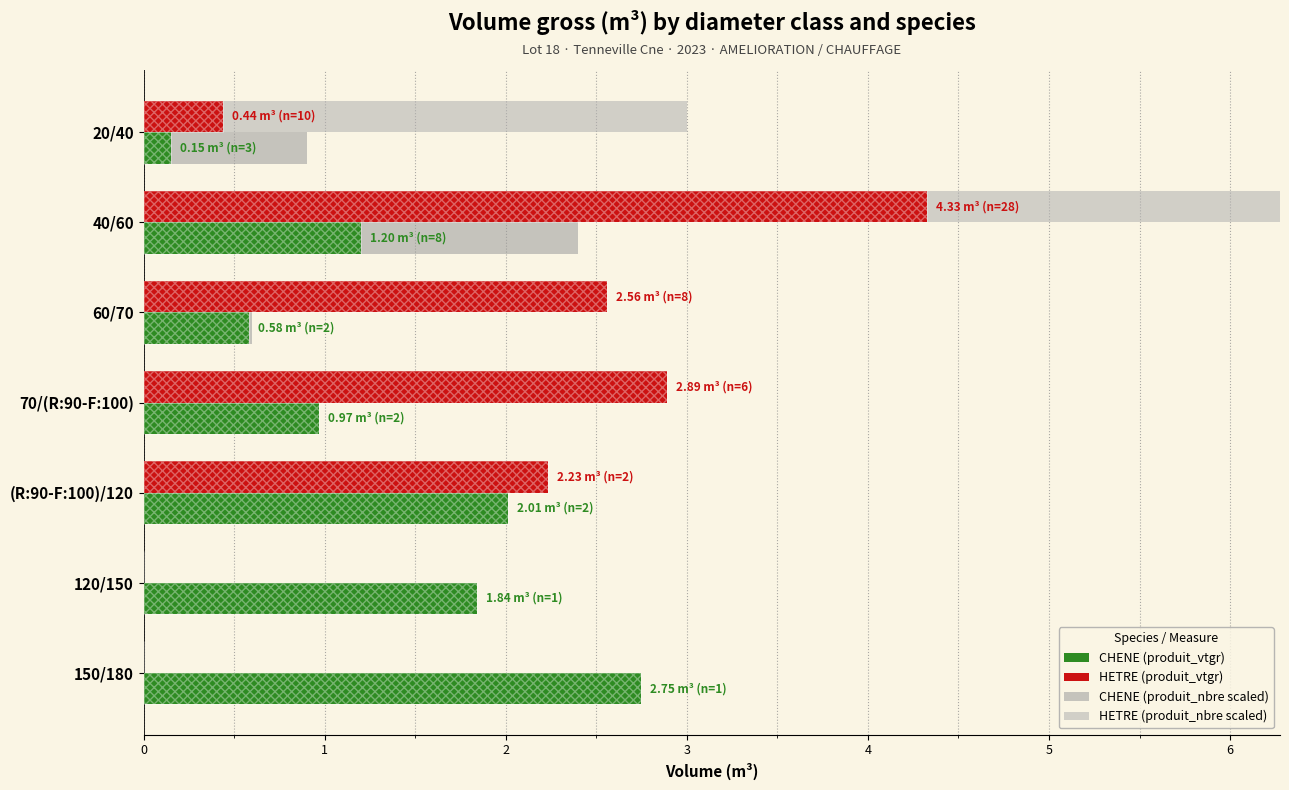

Rank the series by their maximum value, from highest to lowest.

HETRE (produit_nbre scaled), HETRE (produit_vtgr), CHENE (produit_vtgr), CHENE (produit_nbre scaled)